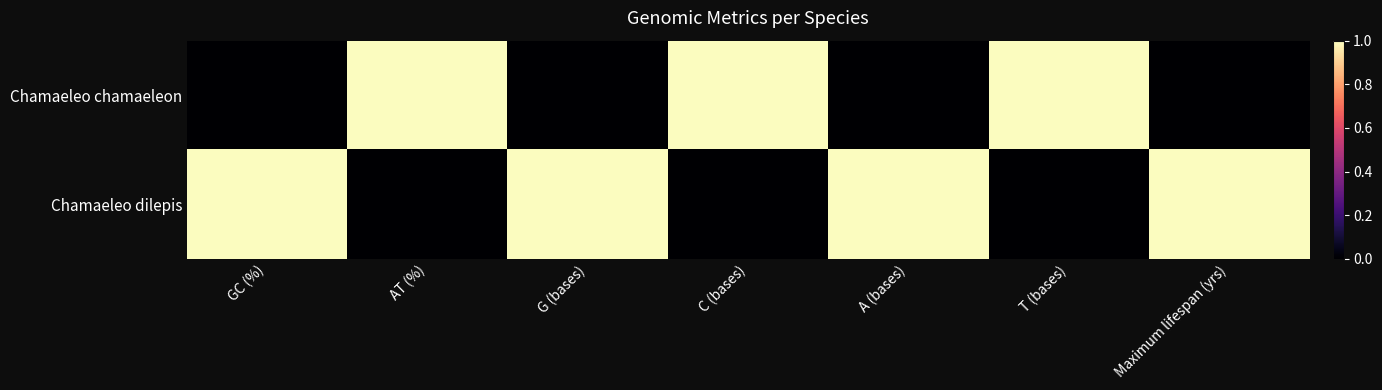

Reading left to right, list all the values displayed in this chart.

Chamaeleo chamaeleon: GC (%)=0	AT (%)=1	G (bases)=0	C (bases)=1	A (bases)=0	T (bases)=1	Maximum lifespan (yrs)=0
Chamaeleo dilepis: GC (%)=1	AT (%)=0	G (bases)=1	C (bases)=0	A (bases)=1	T (bases)=0	Maximum lifespan (yrs)=1